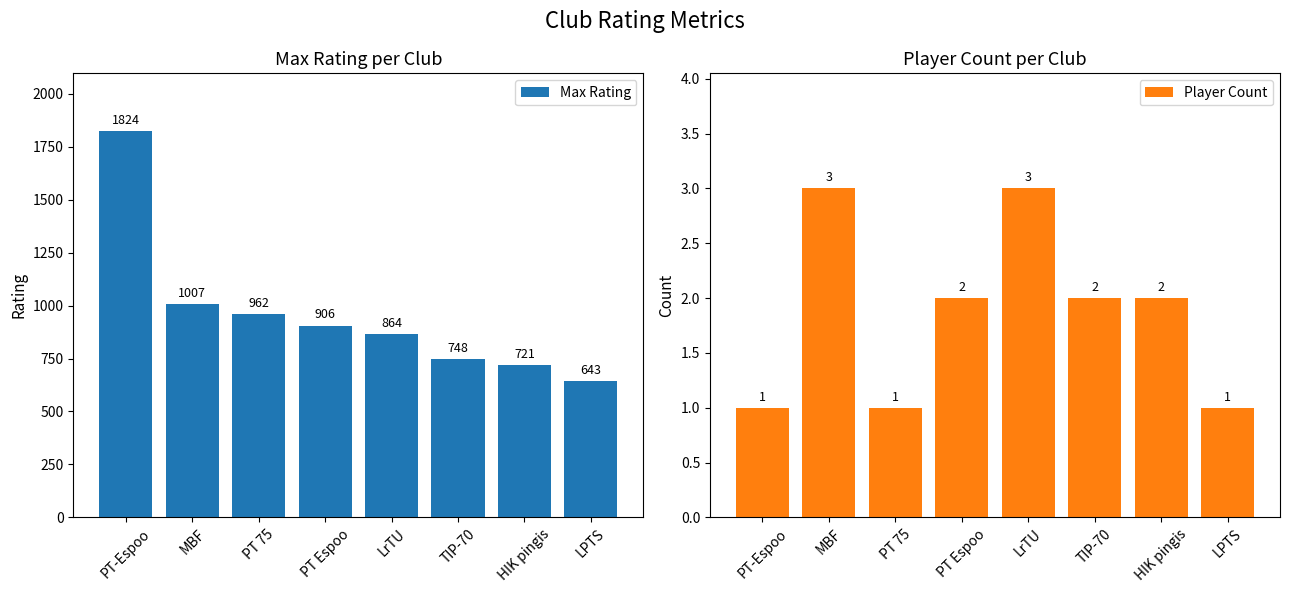

Which series has the widest spread of values?

Max Rating